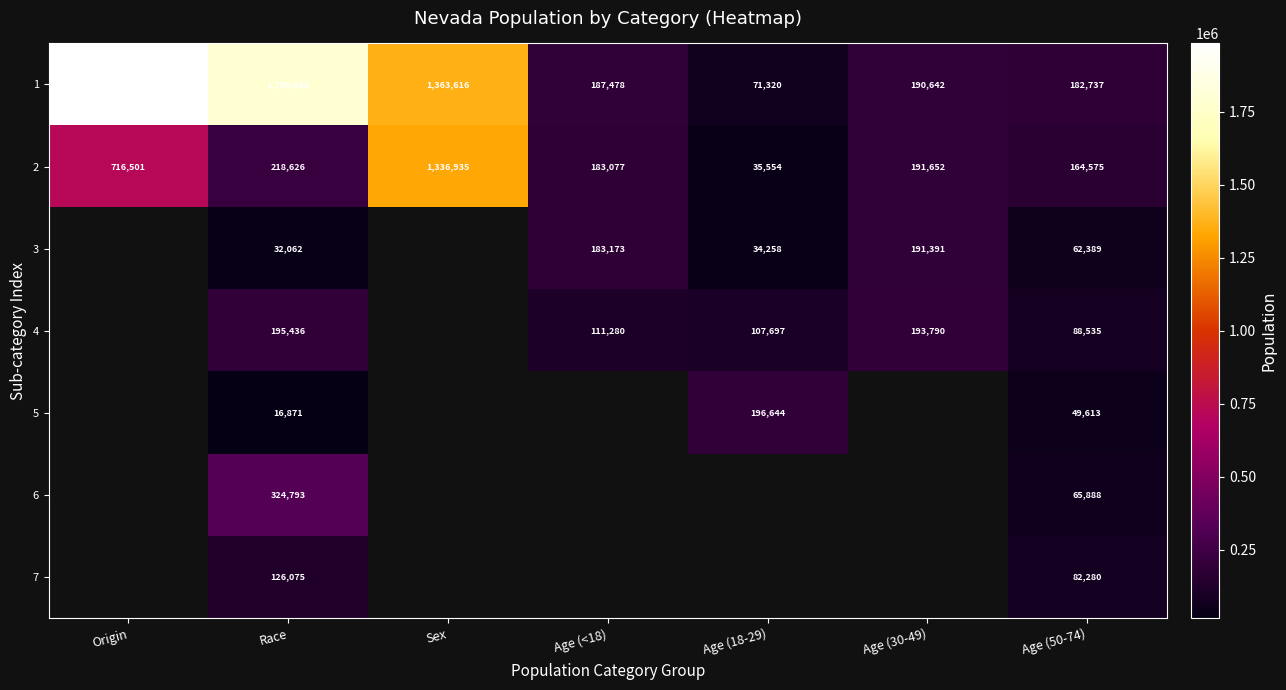

How many categories are shown in the chart?

7